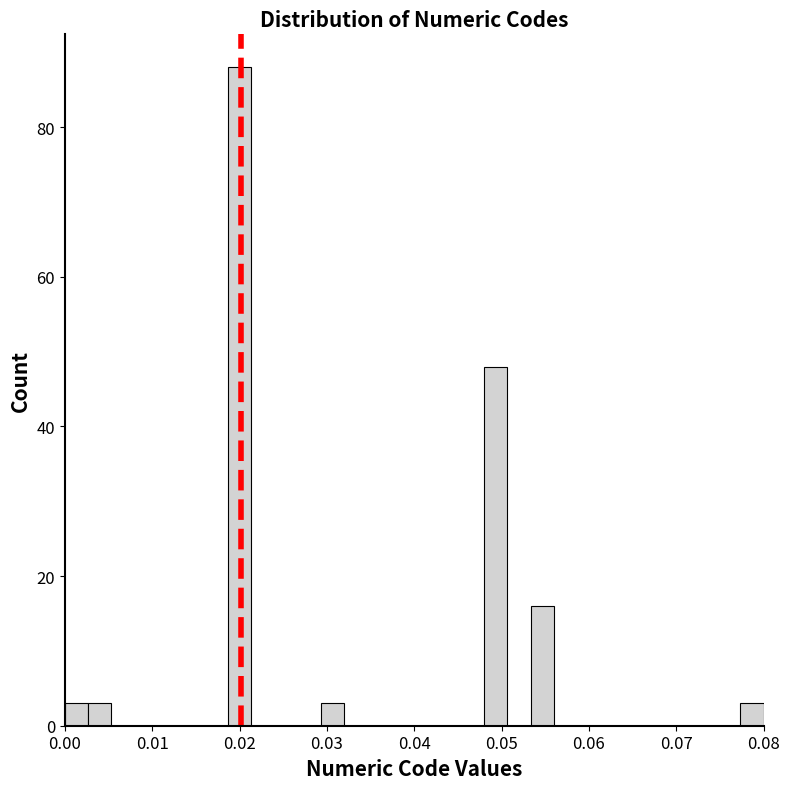

Read against the x-axis, roughly where is the centre of the tallest bar?

0.020